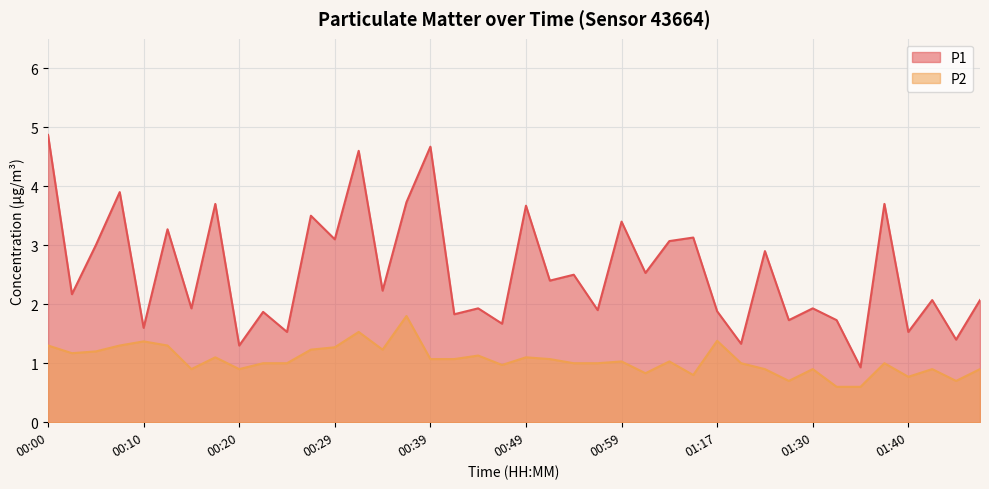

Which series has the widest spread of values?

P1